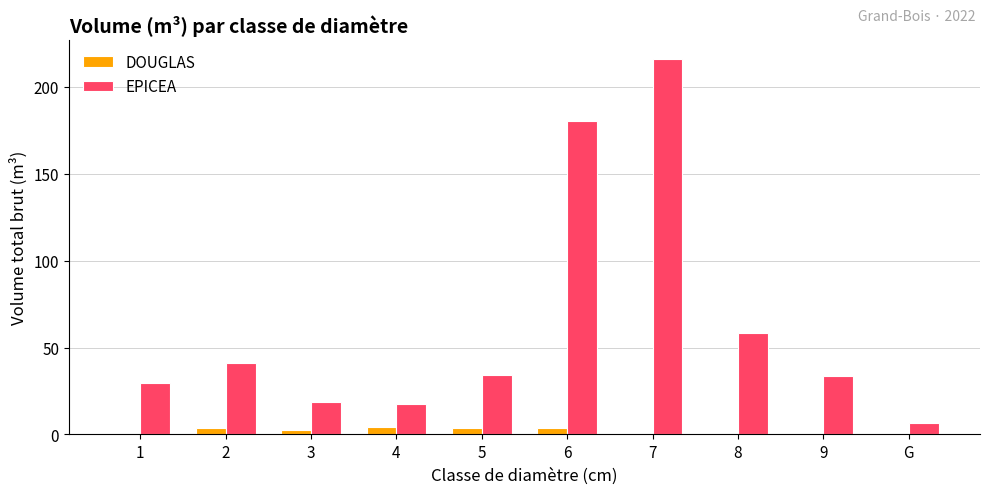

What is the sum of all EPICEA values?

635.2